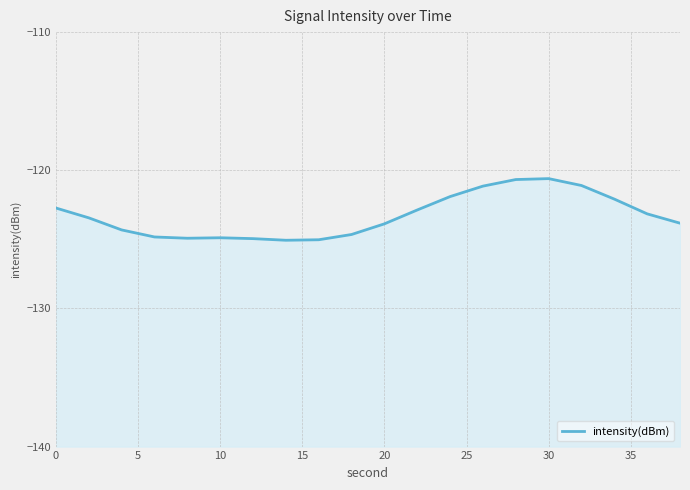

Reading left to right, list all the values displayed in this chart.

-122.7	-123.4	-124.3	-124.8	-124.9	-124.9	-124.9	-125.1	-125.0	-124.6	-123.9	-122.9	-121.9	-121.1	-120.7	-120.6	-121.1	-122.1	-123.2	-123.8